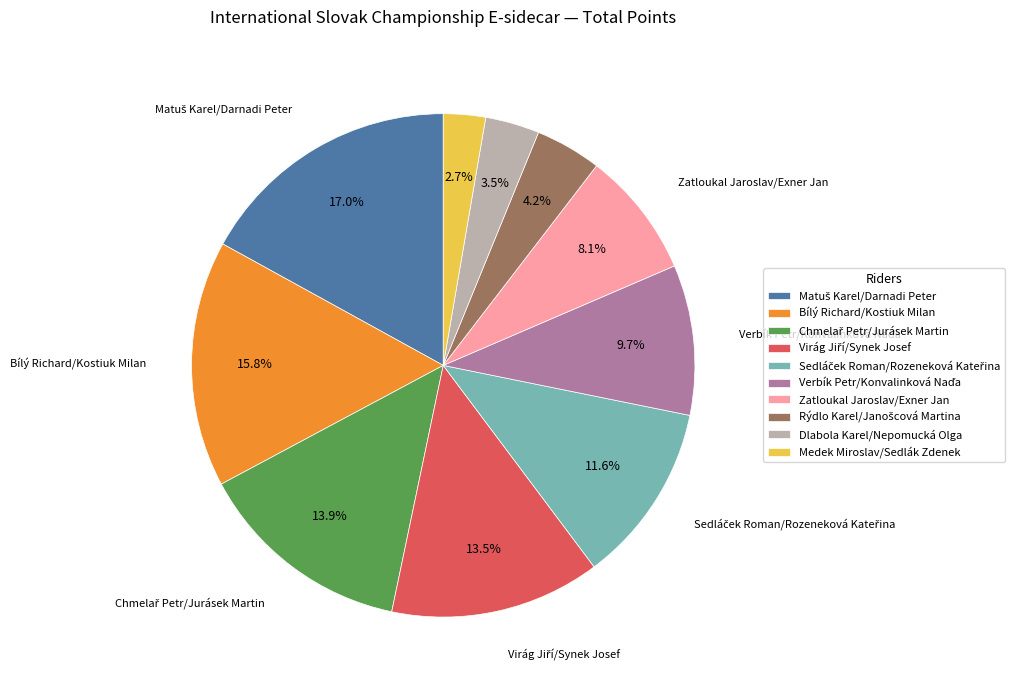

Combined, what portion of the pie is Bílý Richard/Kostiuk Milan and Dlabola Karel/Nepomucká Olga?

19.3%